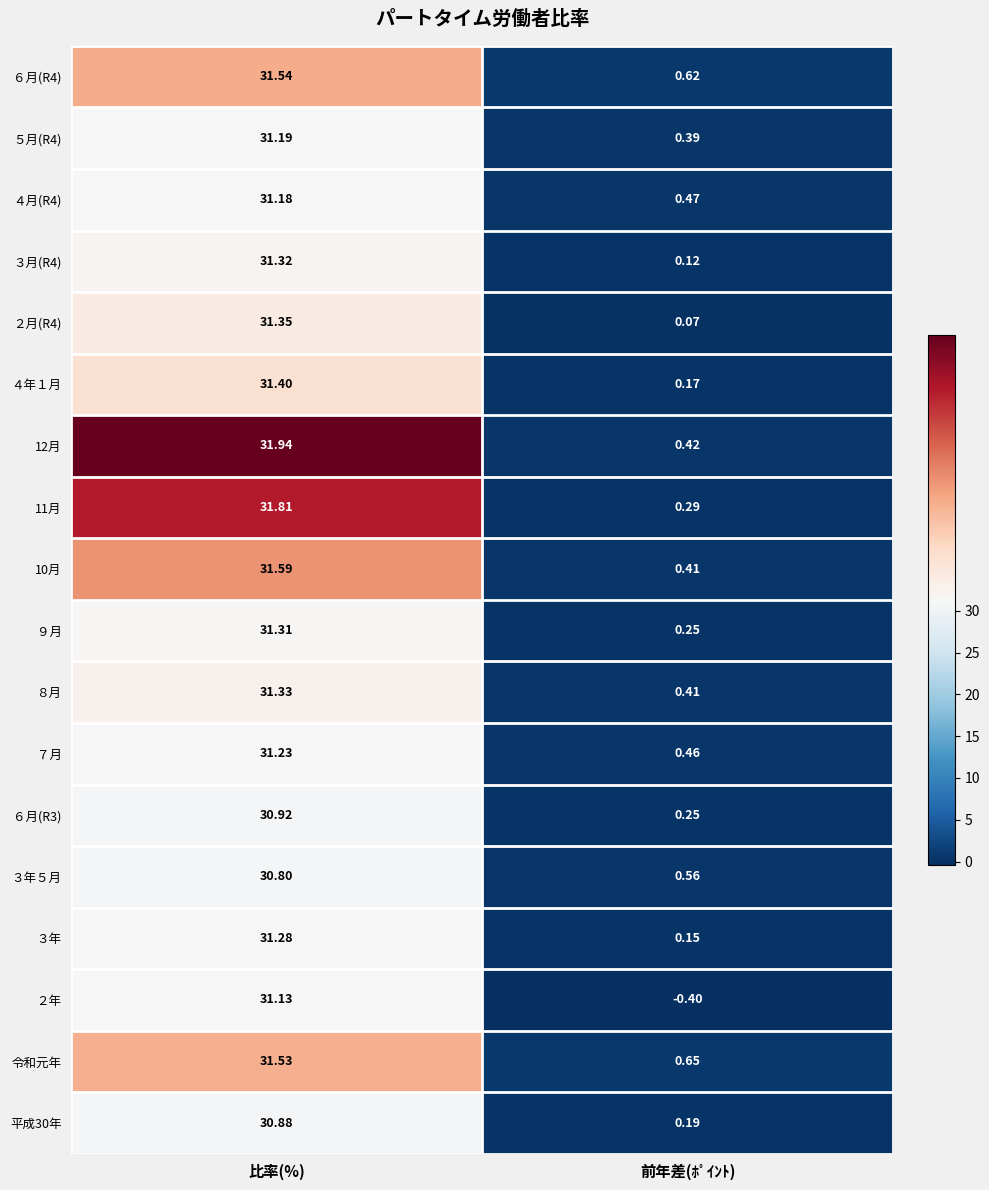

Rank the categories by ３年５月 value from highest to lowest.

比率(%), 前年差(ﾎﾟｲﾝﾄ)